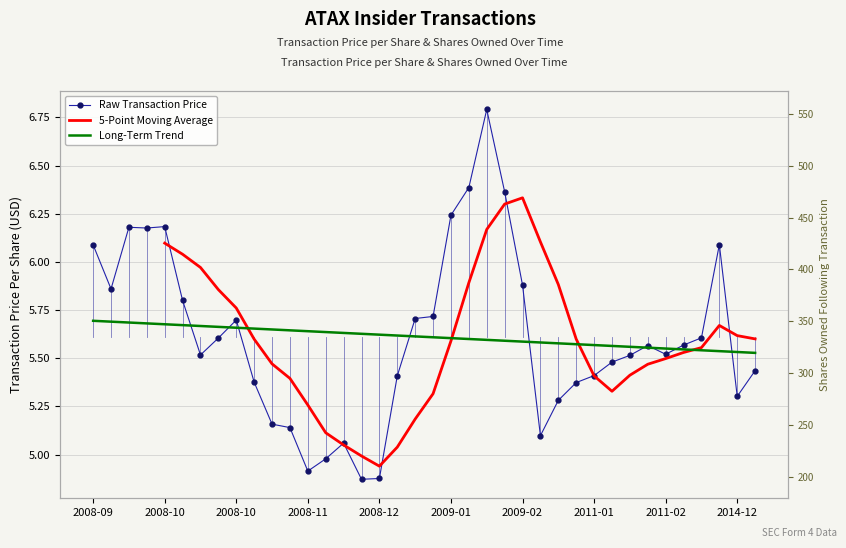

True or false: sharesOwnedFollowingTransaction and transactionPricePerShare intersect in this chart.

False